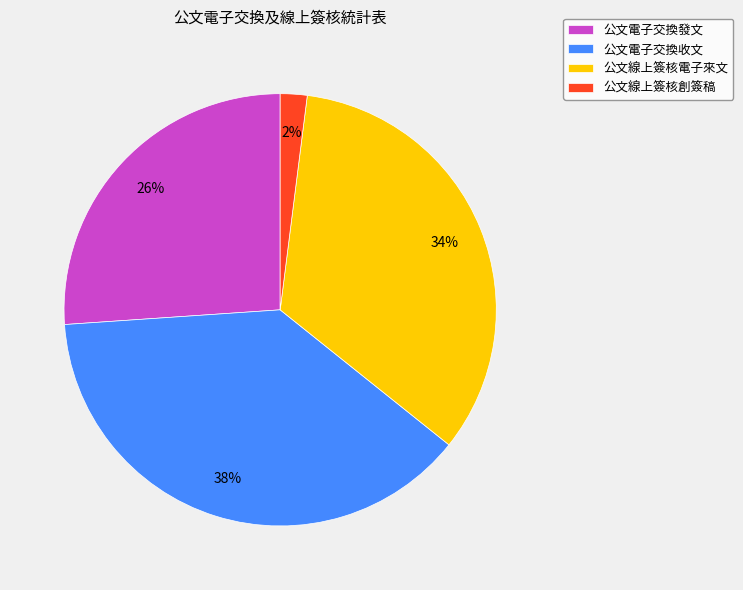

To the nearest percent, what is the difference between the 公文線上簽核電子來文 and 公文線上簽核創簽稿 slice percentages?

32%